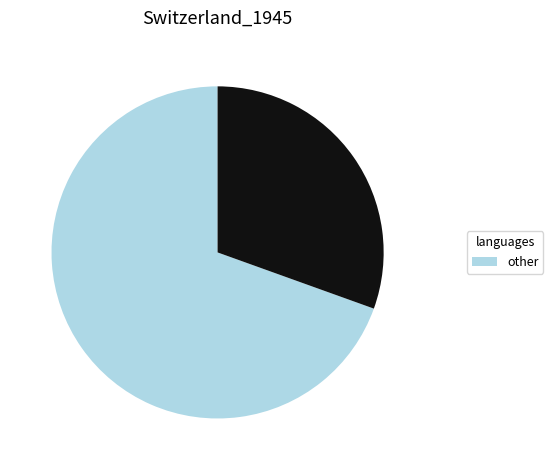

Is there a majority slice in this chart?

Yes